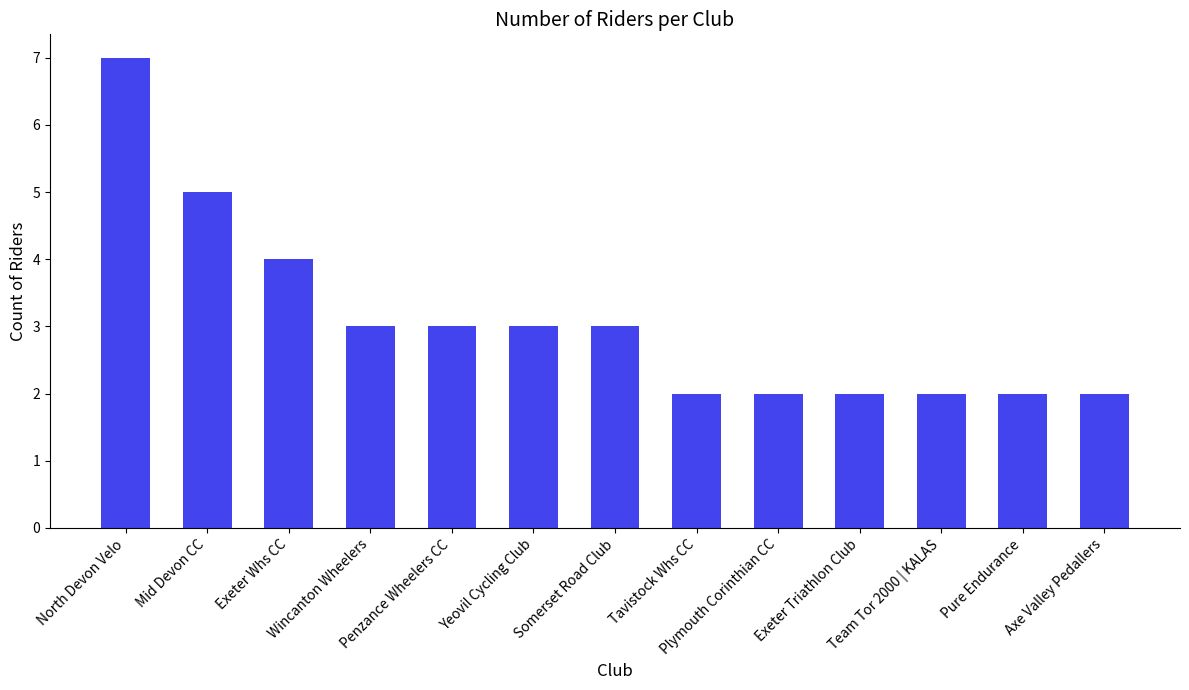

What is the difference between the maximum and second lowest values?

5